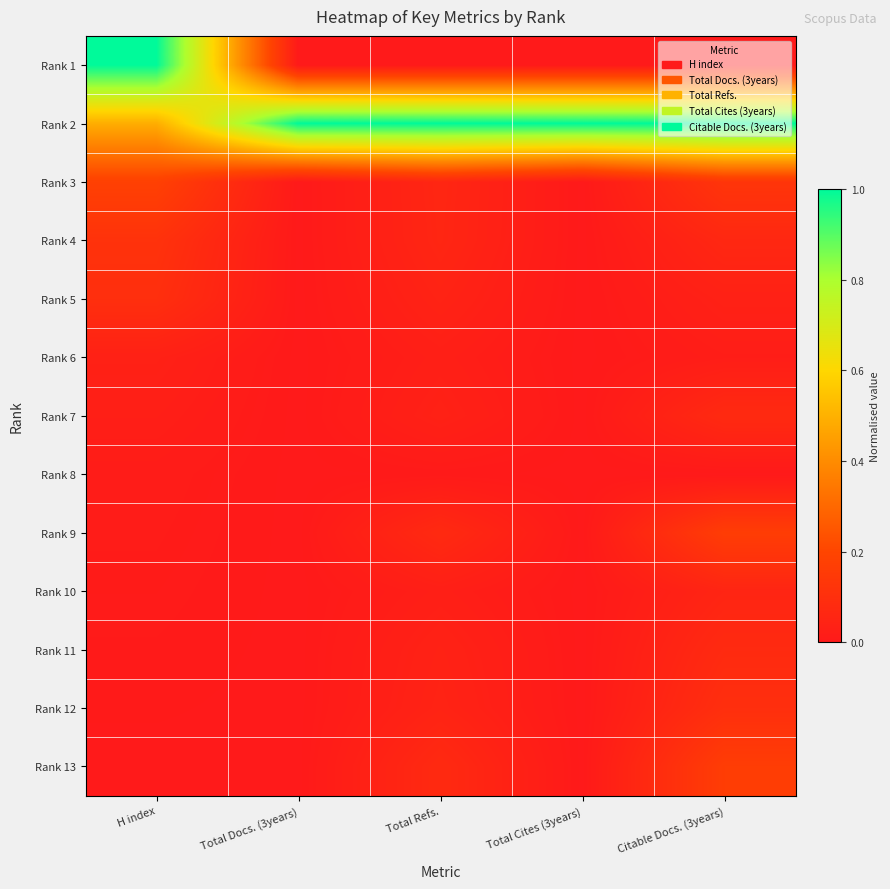

What is the total value across all series at Total Refs.?

1.5